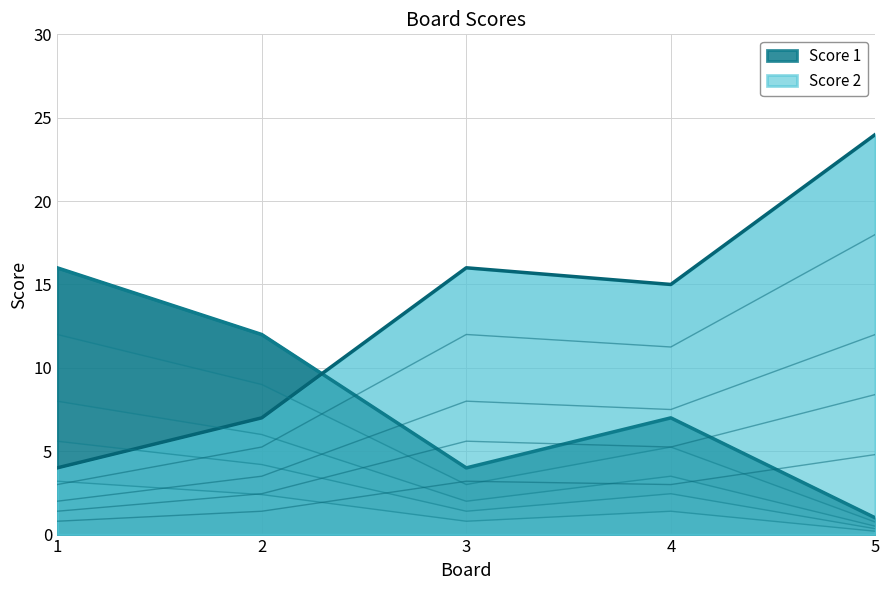

Which series ends up on top after the final intersection of Score 2 and Score 1?

Score 2